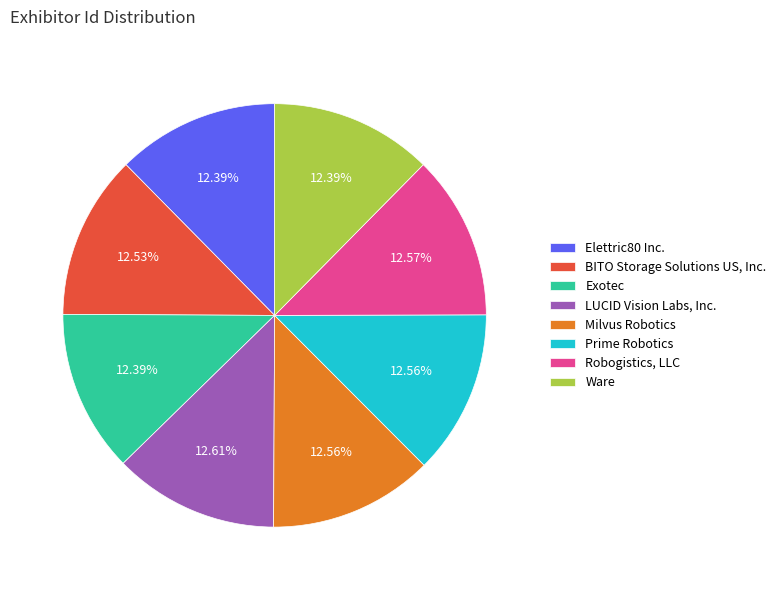

What is the ratio of the value at Prime Robotics to the value at BITO Storage Solutions US, Inc.?

1.0